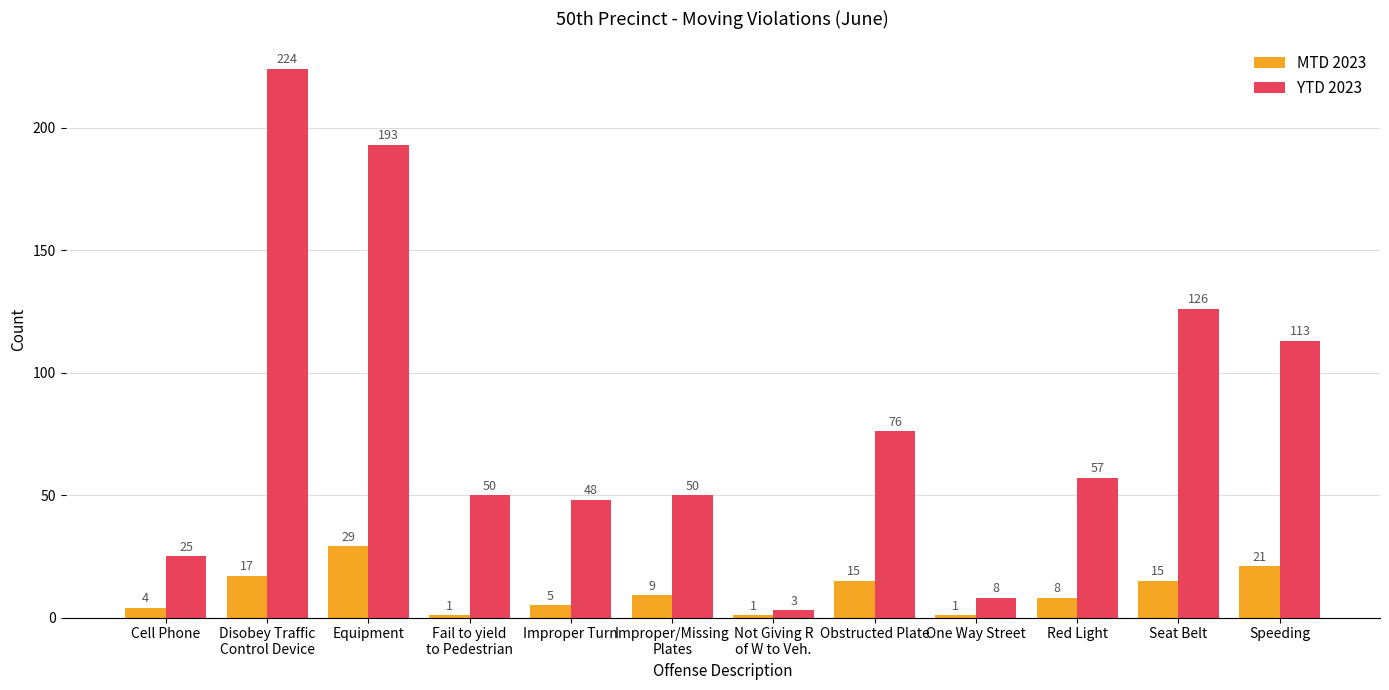

What is the highest value of the MTD 2023 series?

29